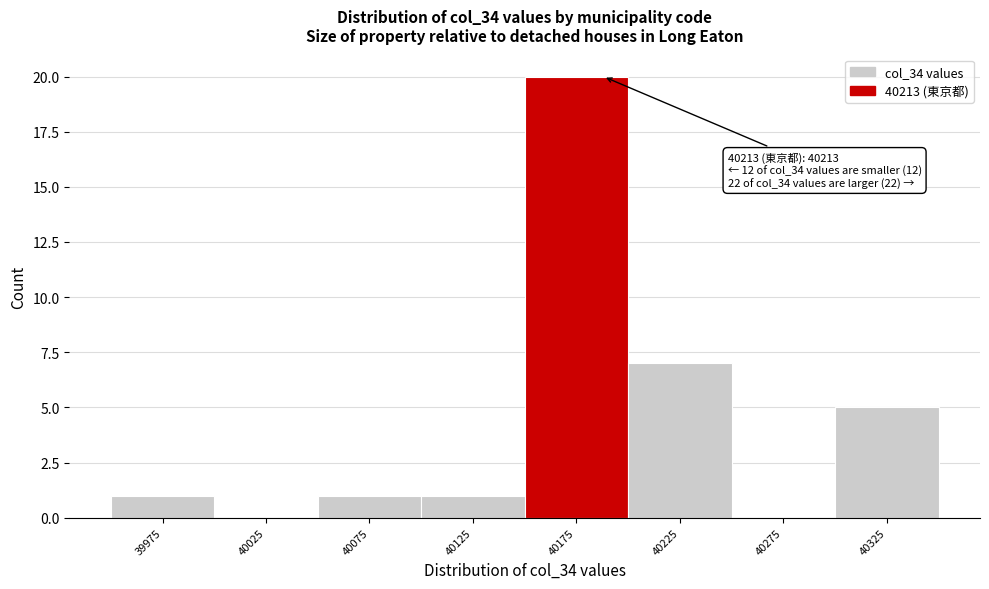

Reading left to right, extract all data points from this chart.

39975=1	40025=0	40075=1	40125=1	40175=20	40225=7	40275=0	40325=5